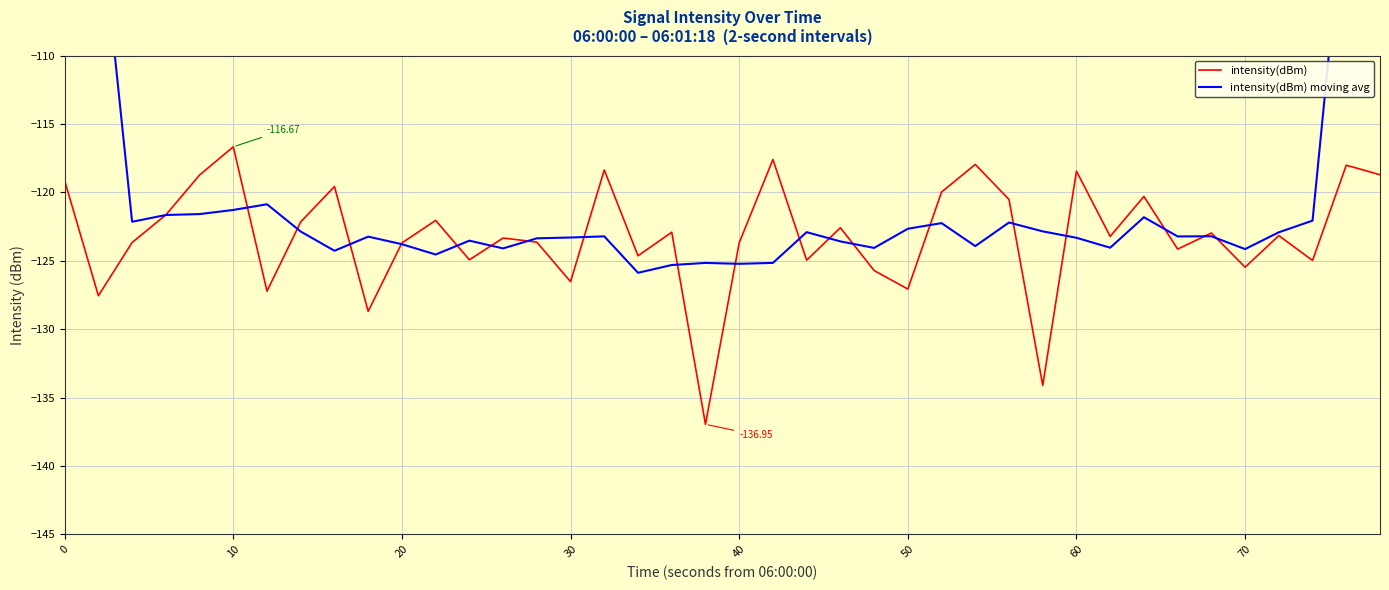

List the series in order of their overall mean, lowest first.

intensity(dBm), intensity(dBm) moving avg